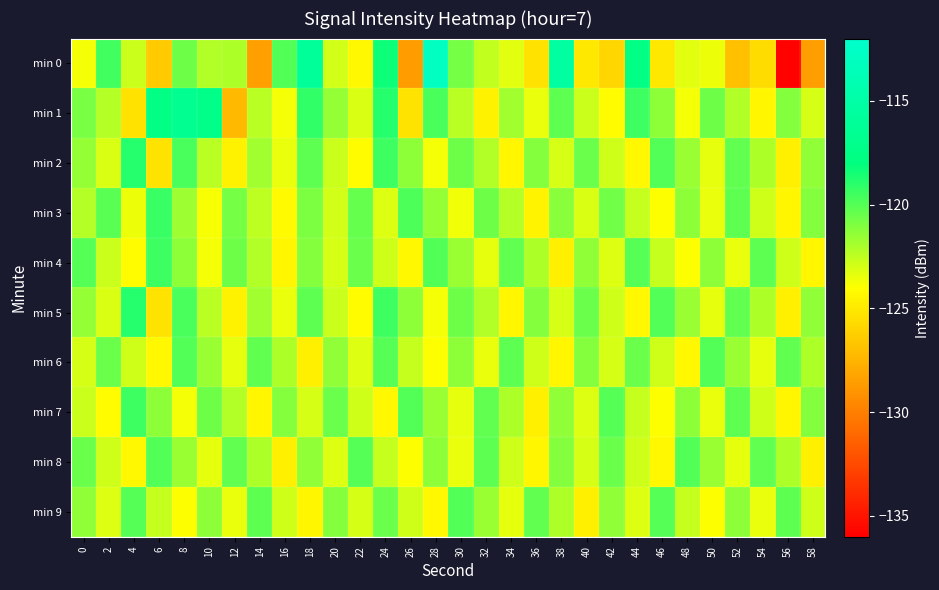

At which category does the chart reach its minimum across all series?

56